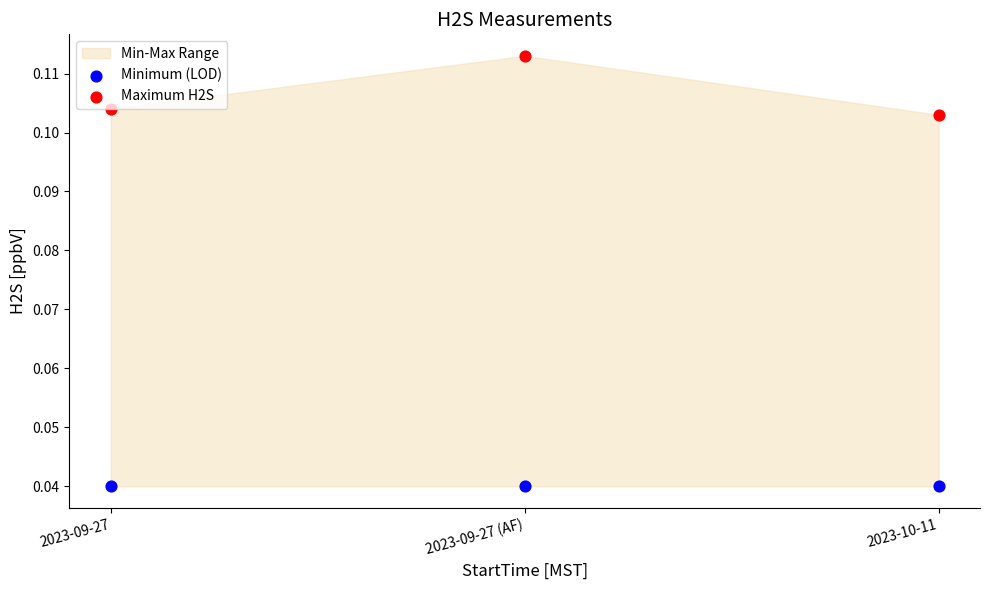

Which series contains the lowest Y value?

Minimum (LOD)